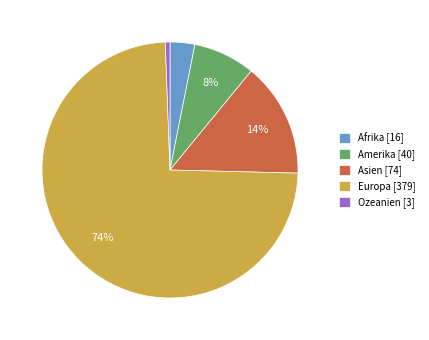

Is the sum of Europa and Amerika greater than half?

Yes